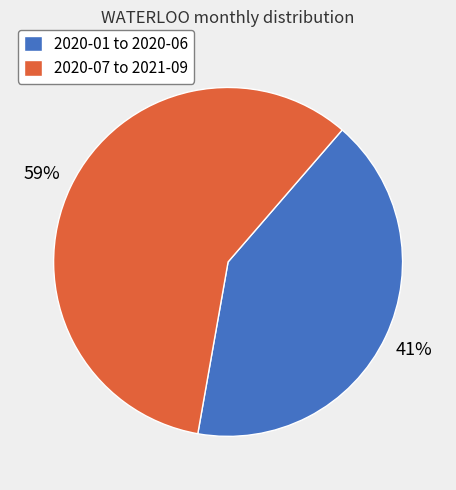

Count the number of slices in the pie.

2